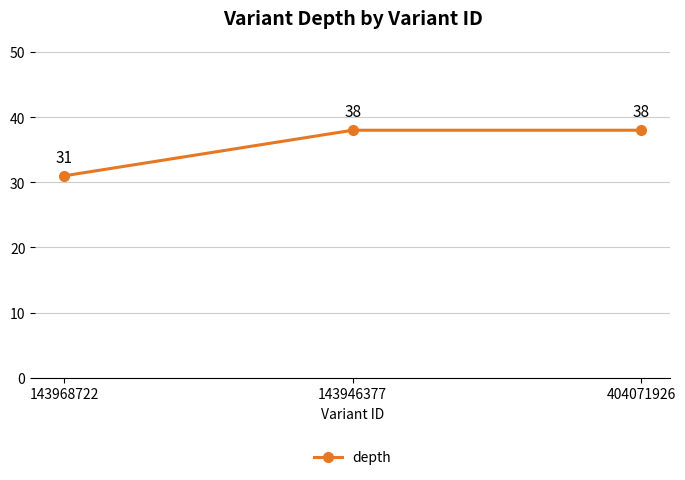

How many values are between 31 and 38?

3